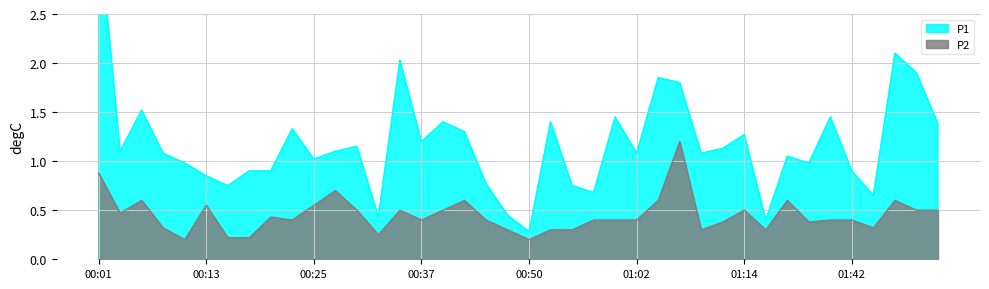

Is the value of P2 at 00:25 greater than the value of P1 at 00:23?

No